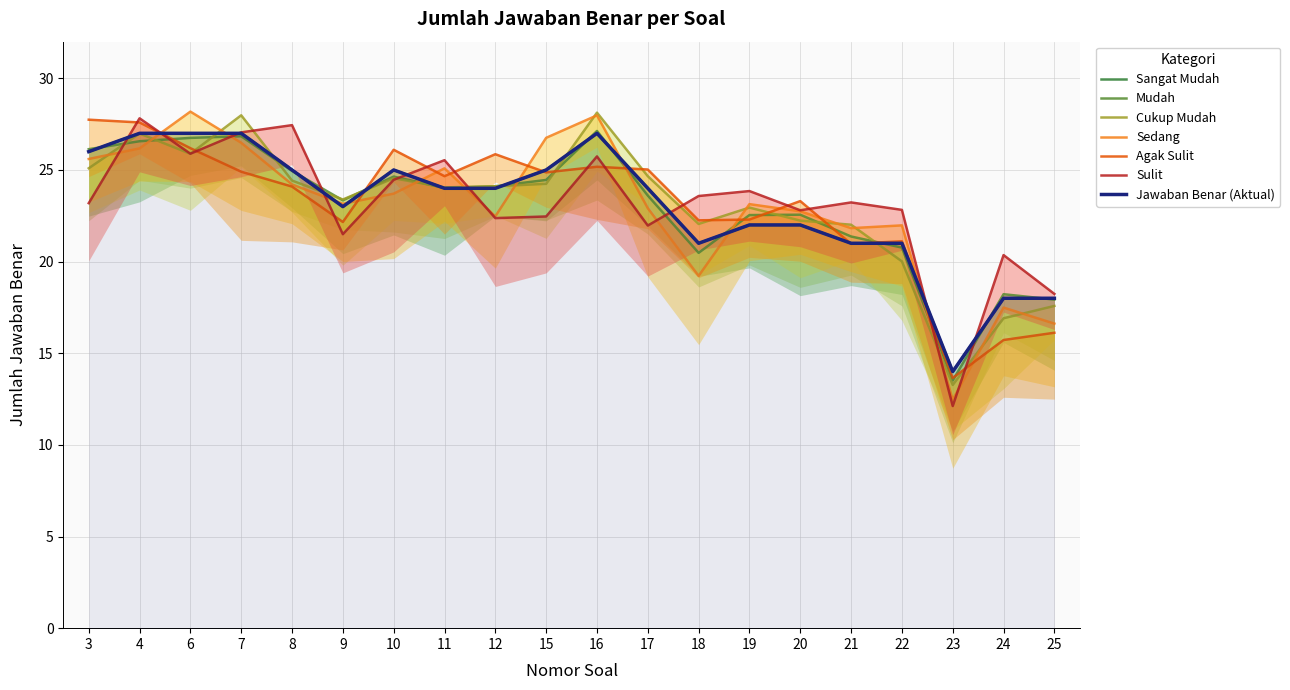

What is the difference between the second highest and minimum values in the Soal 4 series?

13.0